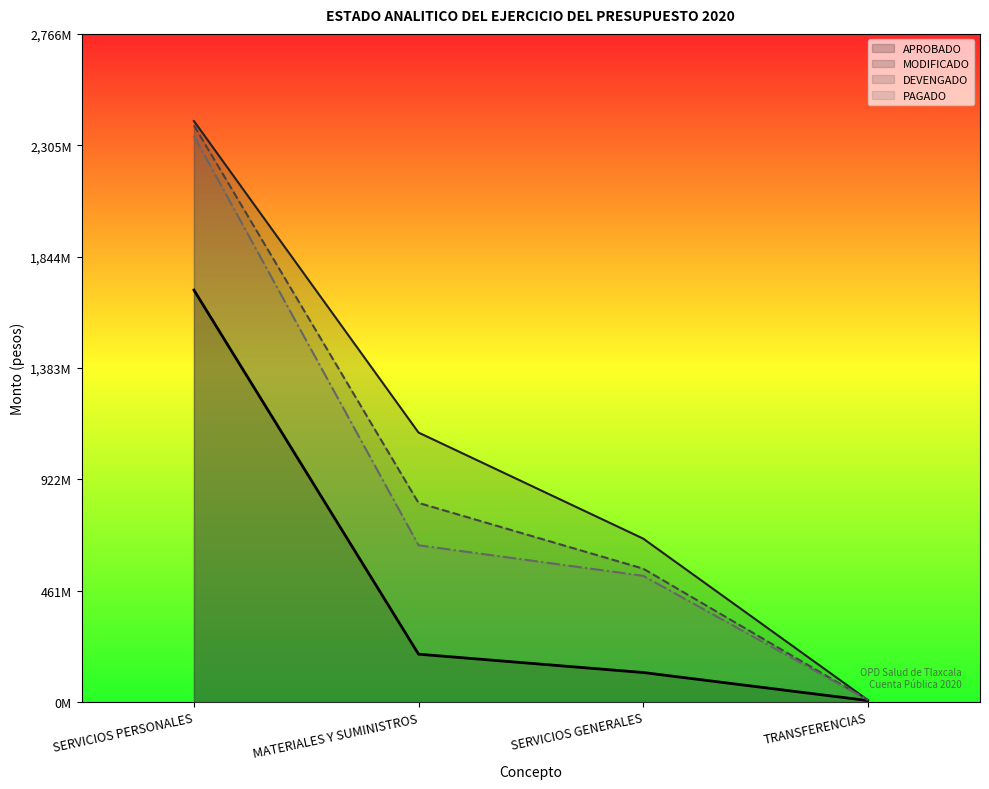

Is it true that PAGADO equals 834864847 at SERVICIOS GENERALES?

False